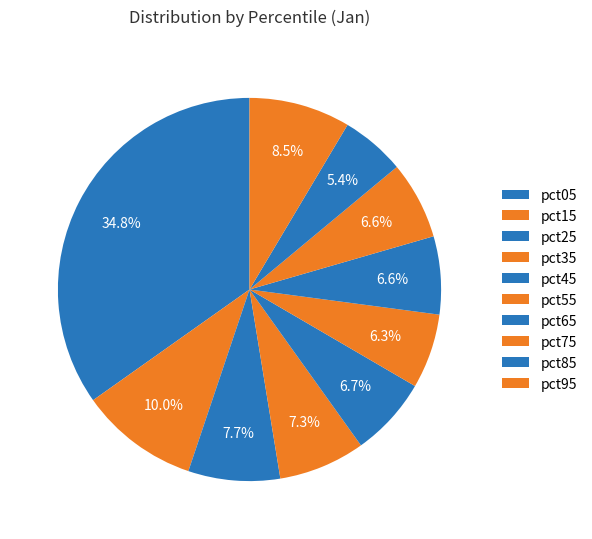

Rank the categories by value from lowest to highest.

pct85, pct55, pct75, pct65, pct45, pct35, pct25, pct95, pct15, pct05